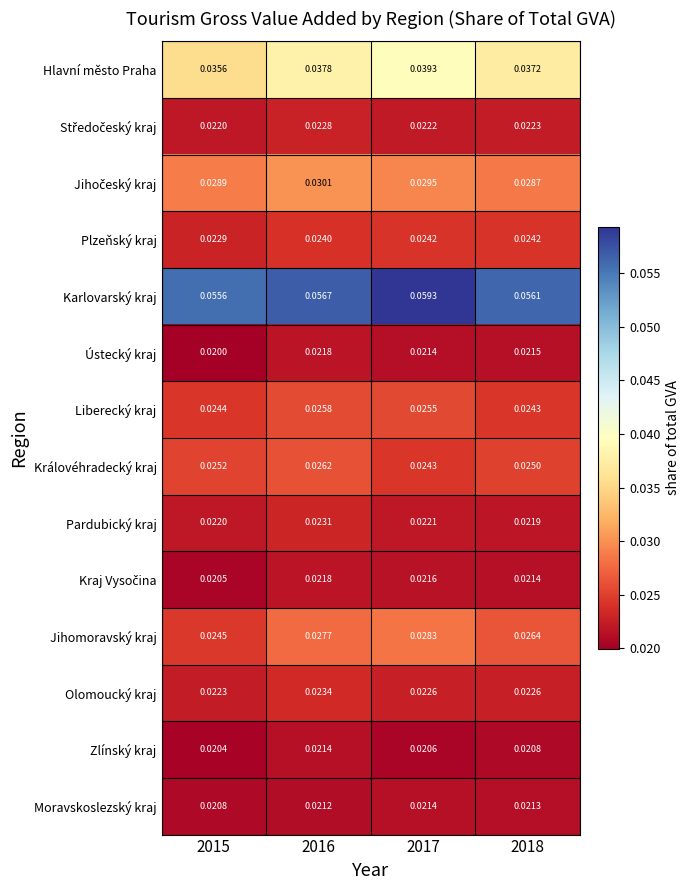

At which category is the sum across all series the highest?

2016